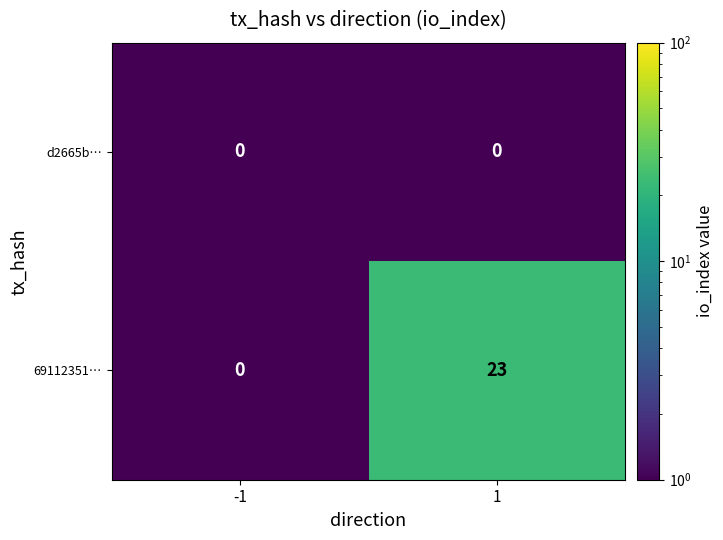

What is the spread (max minus min) of values at 1?

23